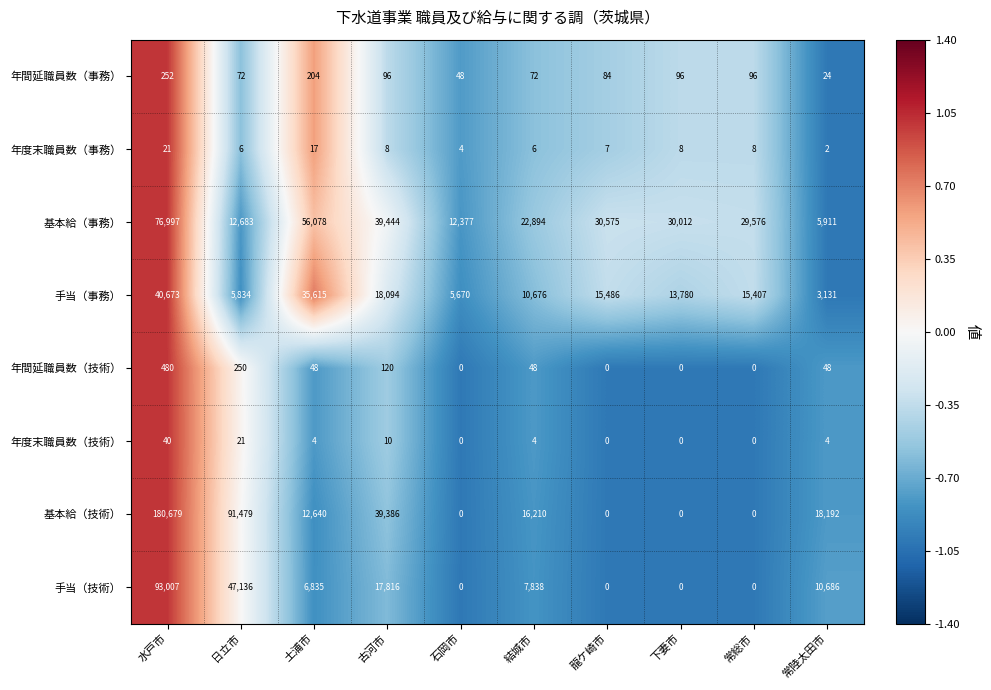

What is the difference between the 基本給（技術） values at 下妻市 and 水戸市?

180679